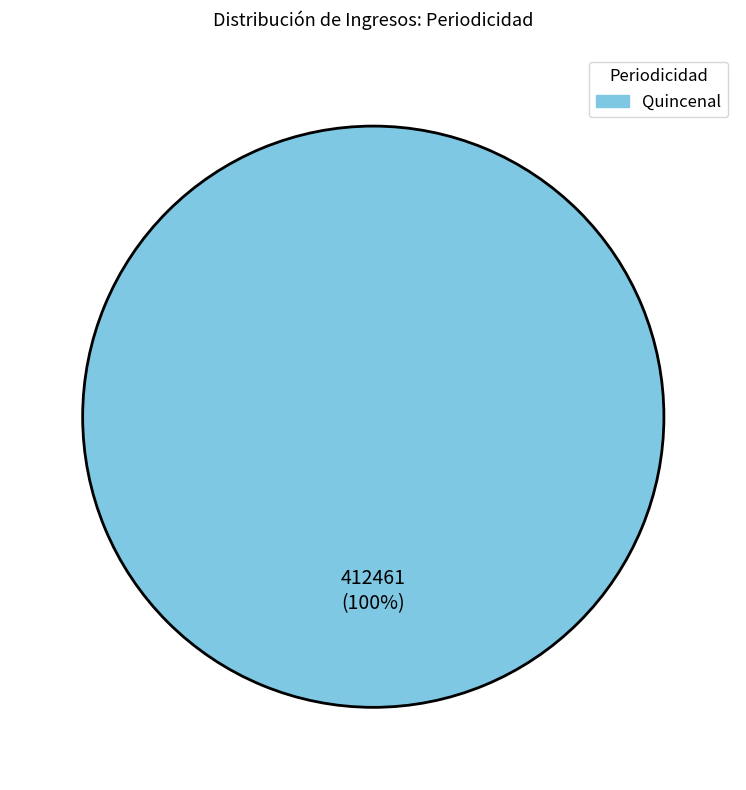

Count the number of slices in the pie.

1